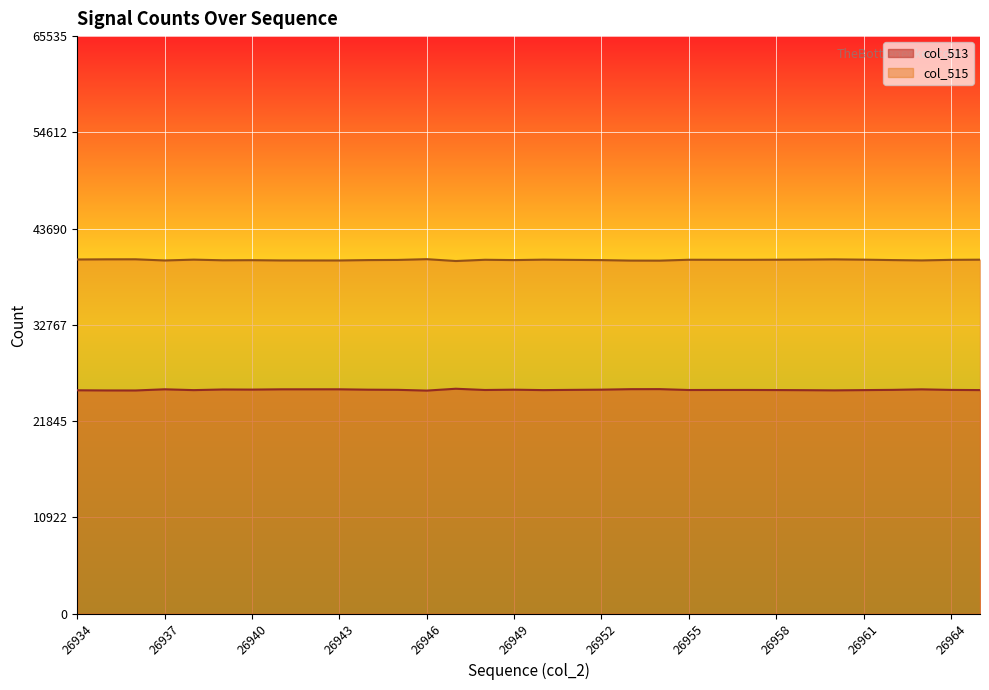

List the series in order of their peak value, highest first.

col_515, col_513